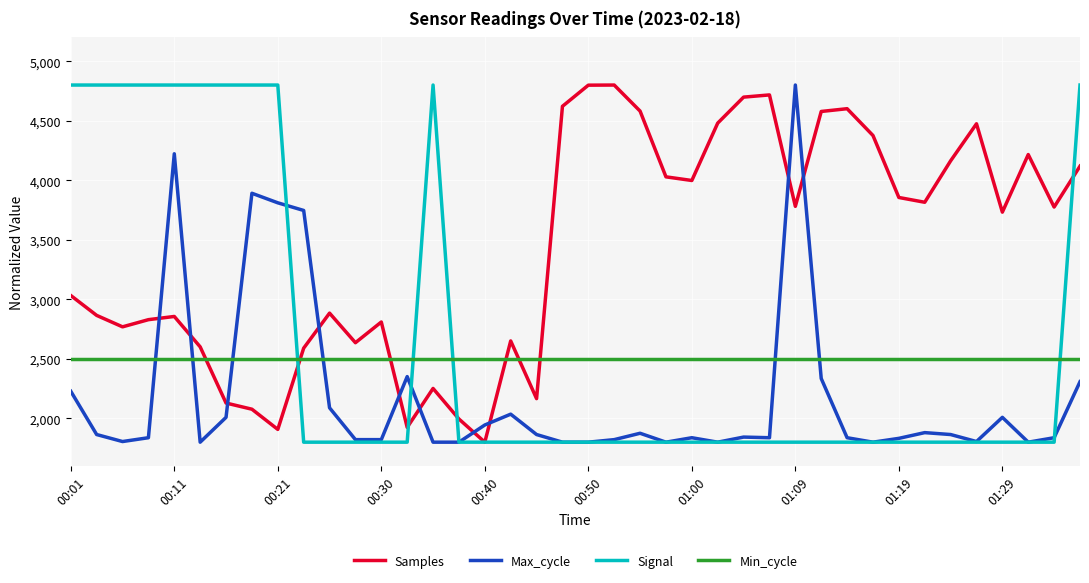

Does the chart display data point markers on the line(s)?

No